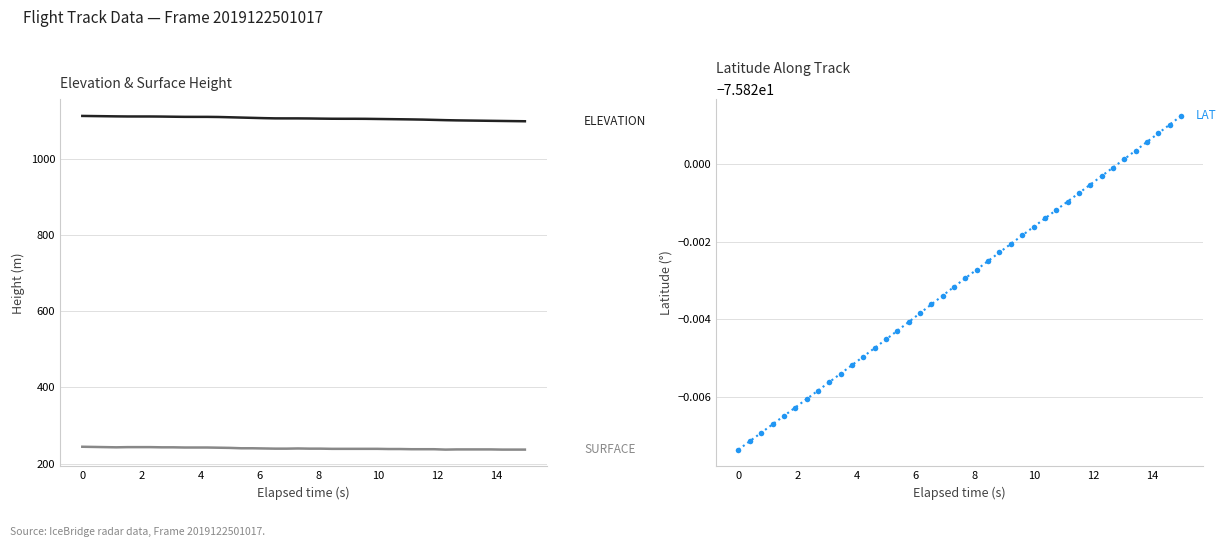

Is this an area chart (filled region under the line)?

No